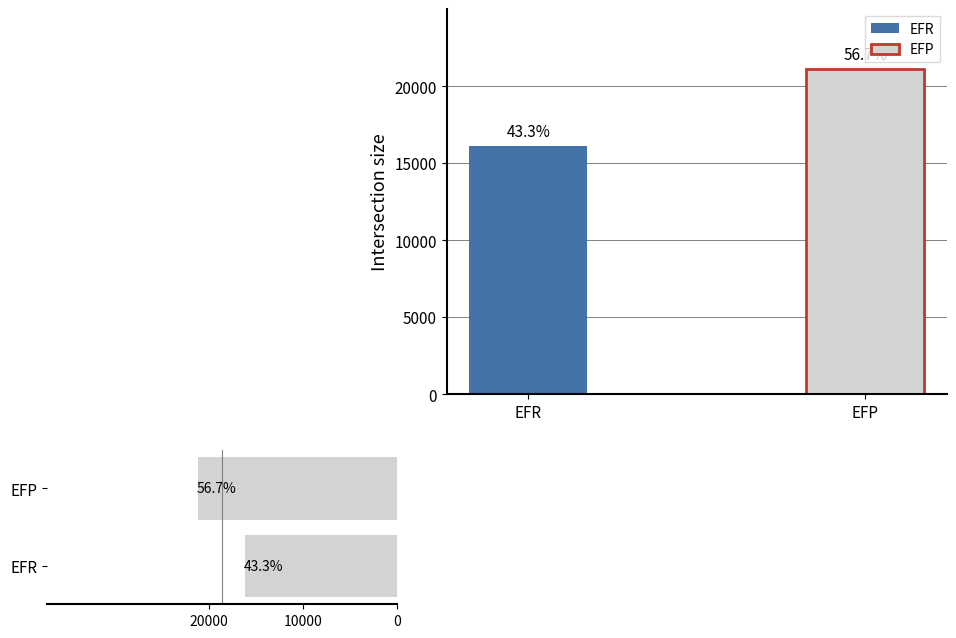

Rank the categories by value from highest to lowest.

EFP, EFR